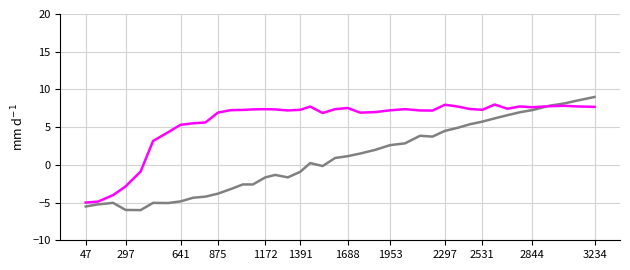

How many categories are shown in the chart?

40